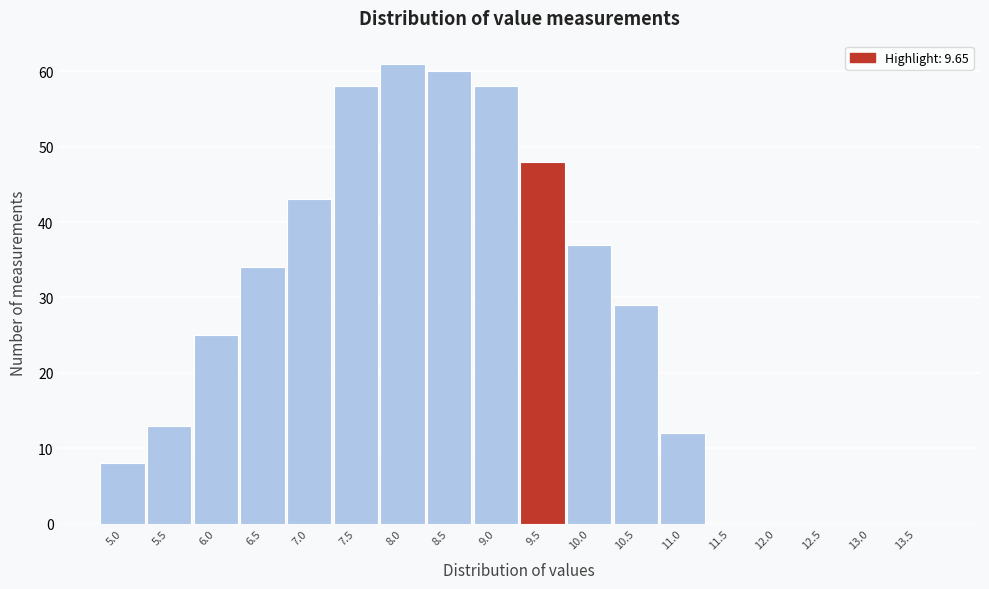

Reading right to left, transcribe all the data shown in this chart.

13.5=0	13.0=0	12.5=0	12.0=0	11.5=0	11.0=12	10.5=29	10.0=37	9.5=48	9.0=58	8.5=60	8.0=61	7.5=58	7.0=43	6.5=34	6.0=25	5.5=13	5.0=8